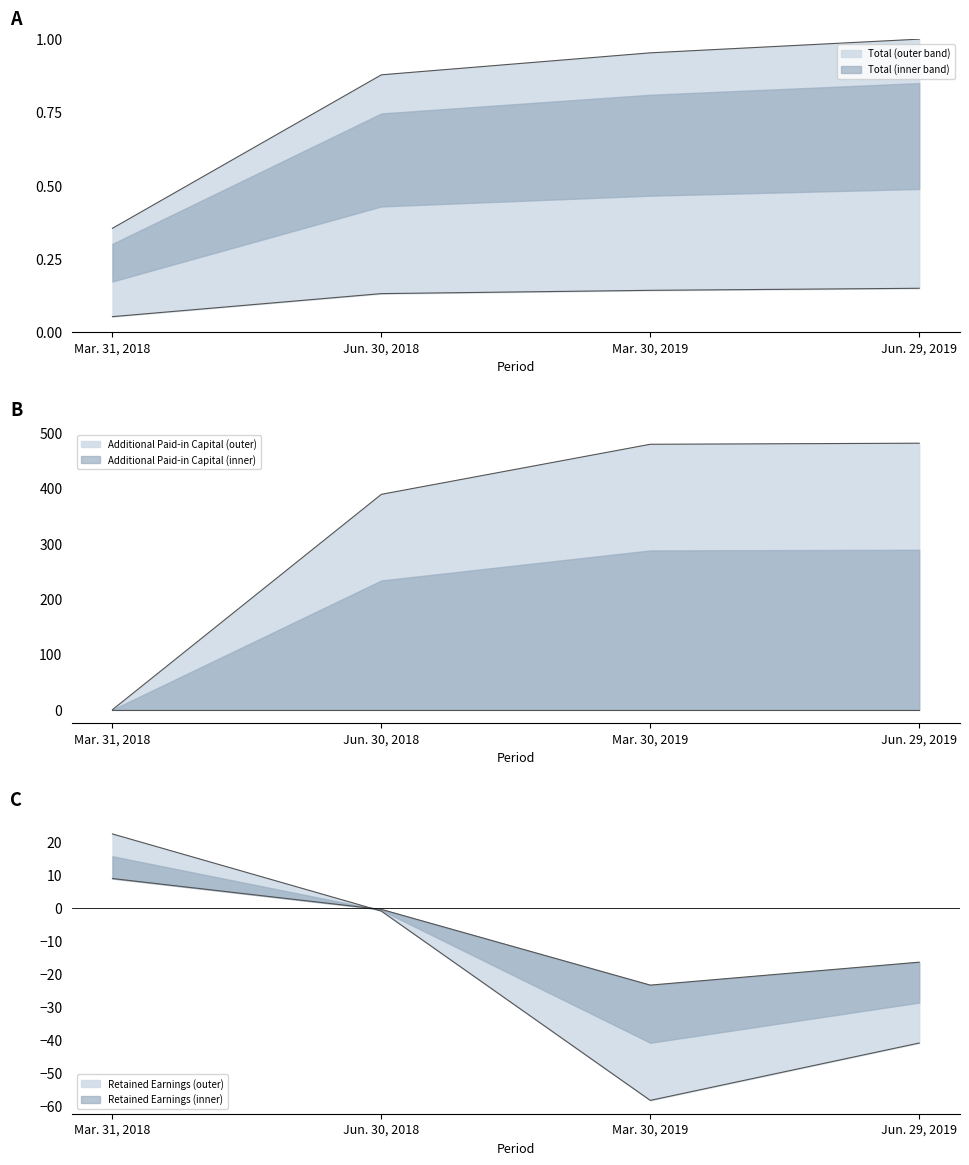

What is the average value of the Additional Paid-in Capital series?

337.3